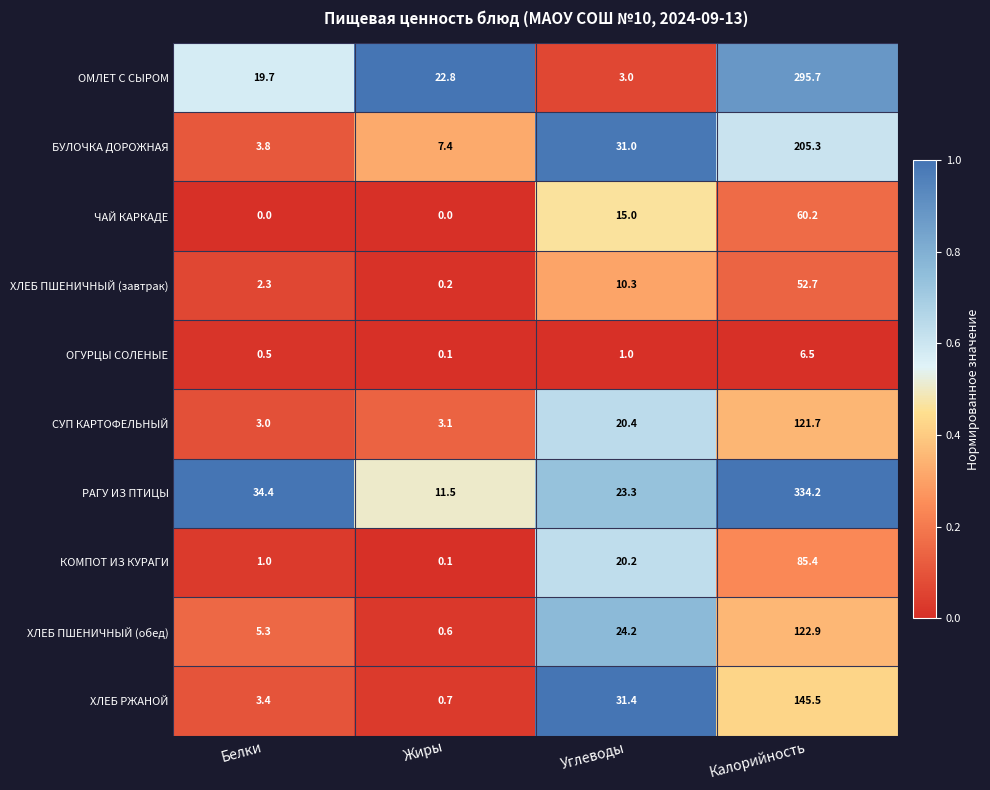

At which label does КОМПОТ ИЗ КУРАГИ reach its minimum?

Жиры